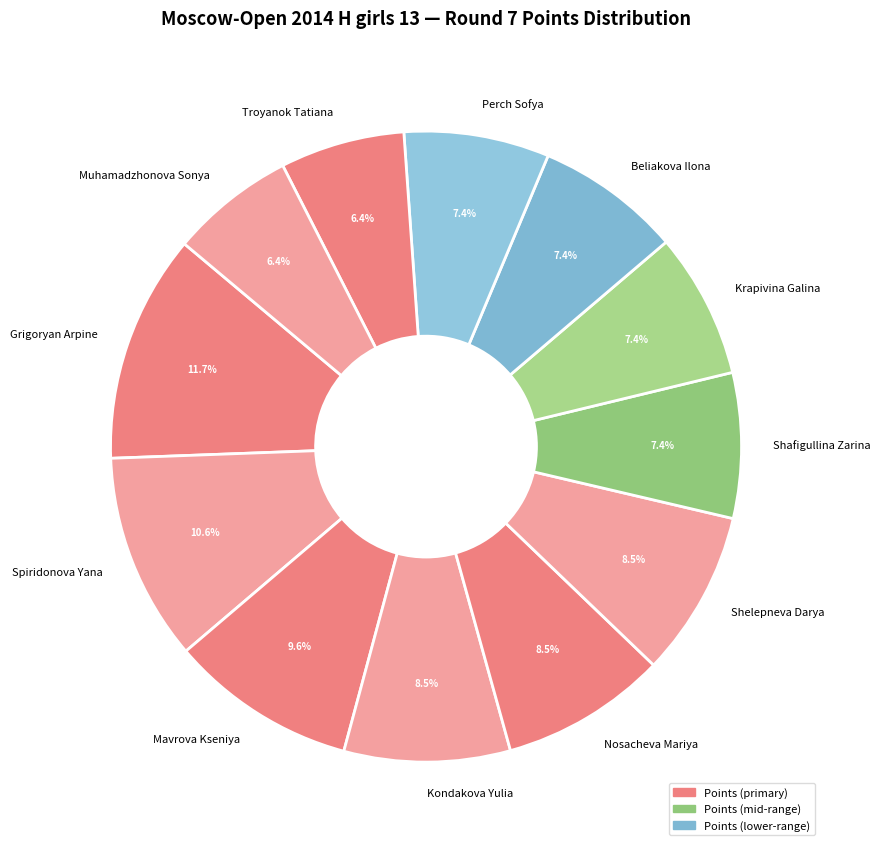

Does Grigoryan Arpine represent more than half of the total?

No